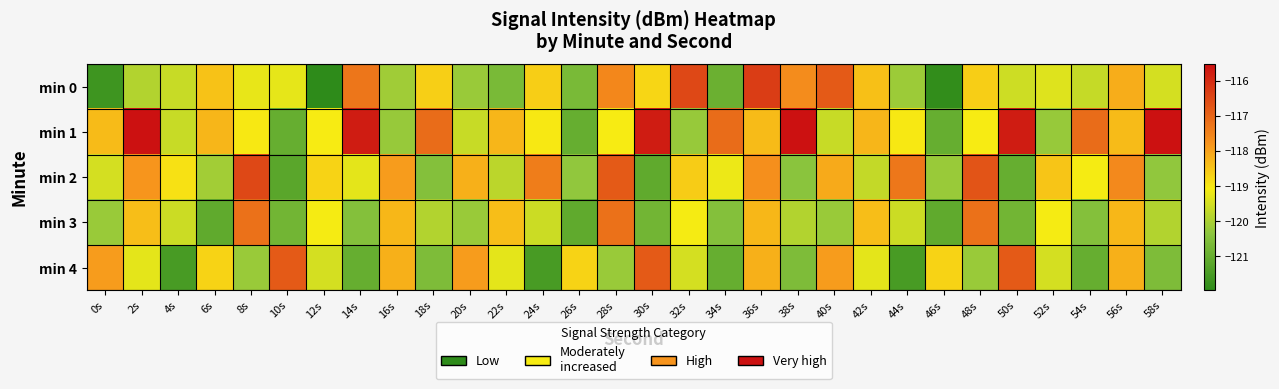

At which category does the chart reach its peak across all series?

2s